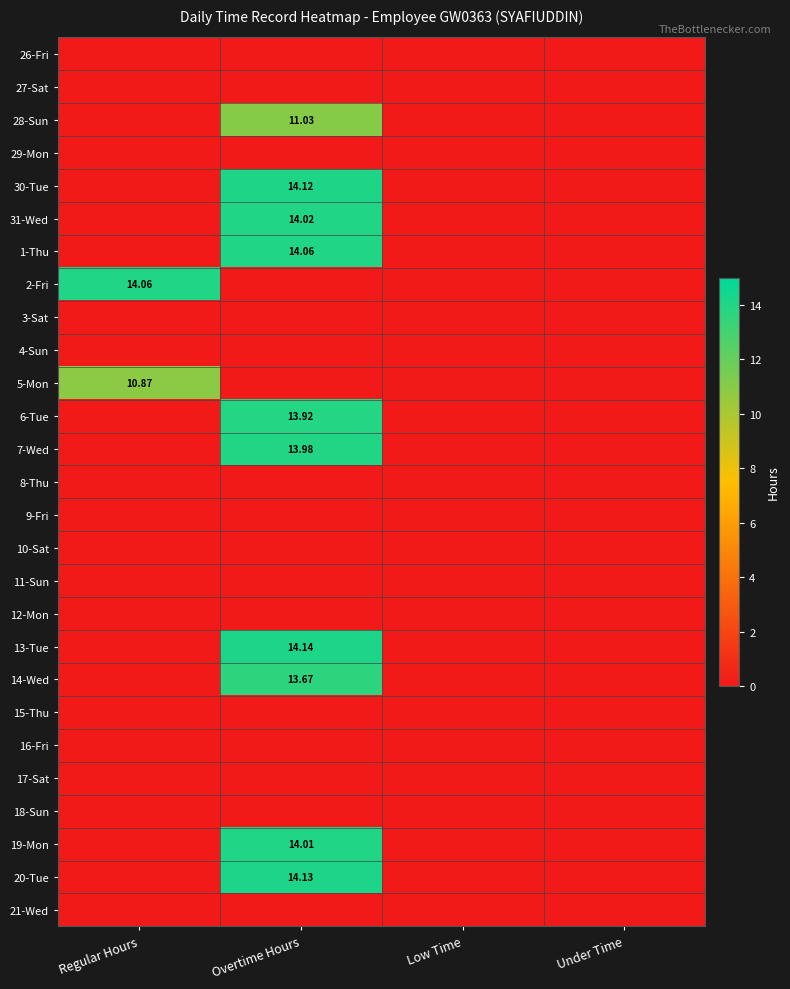

What is the difference between the maximum and second lowest values in the 13-Tue series?

14.1